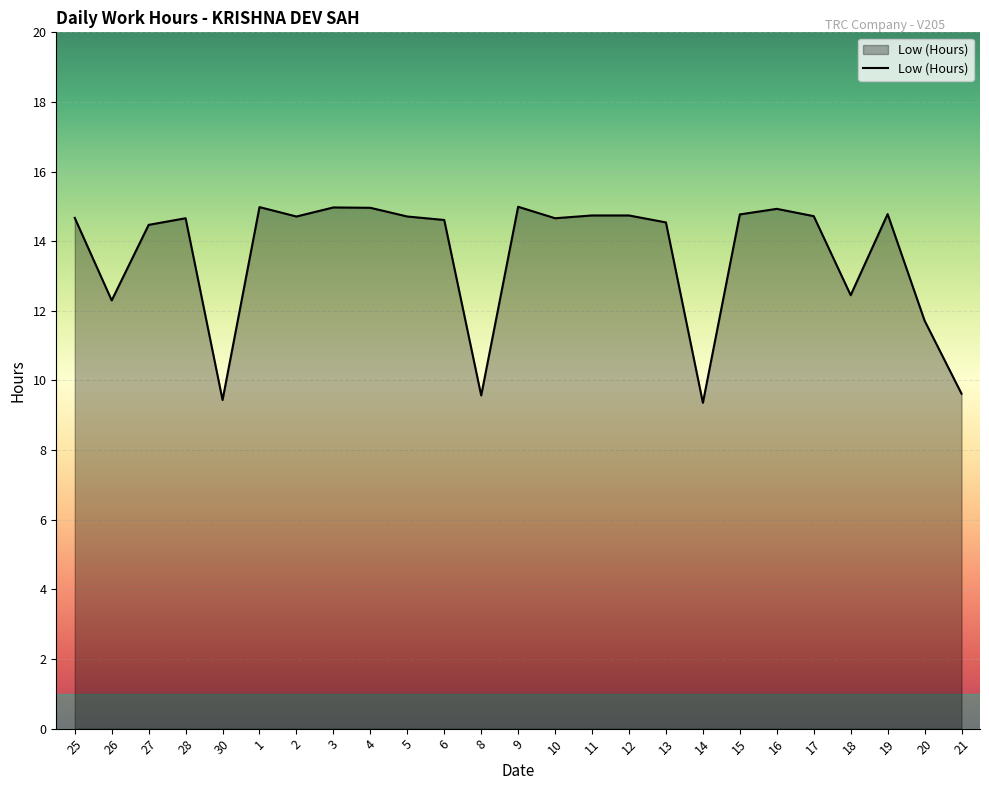

At which category does the data reach its first local peak?

28